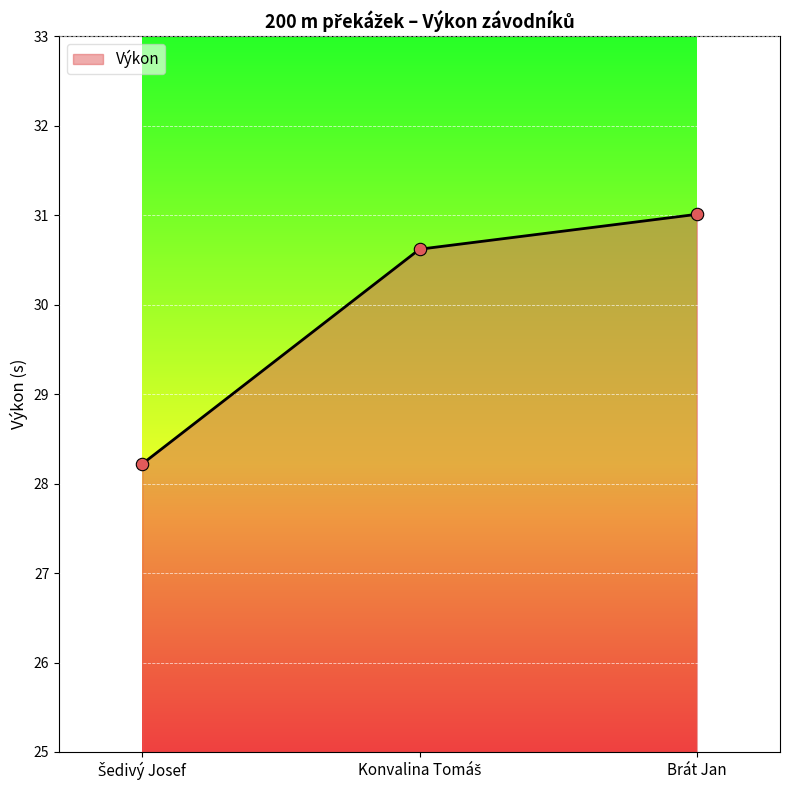

Which label corresponds to the largest value in the chart?

Brát Jan